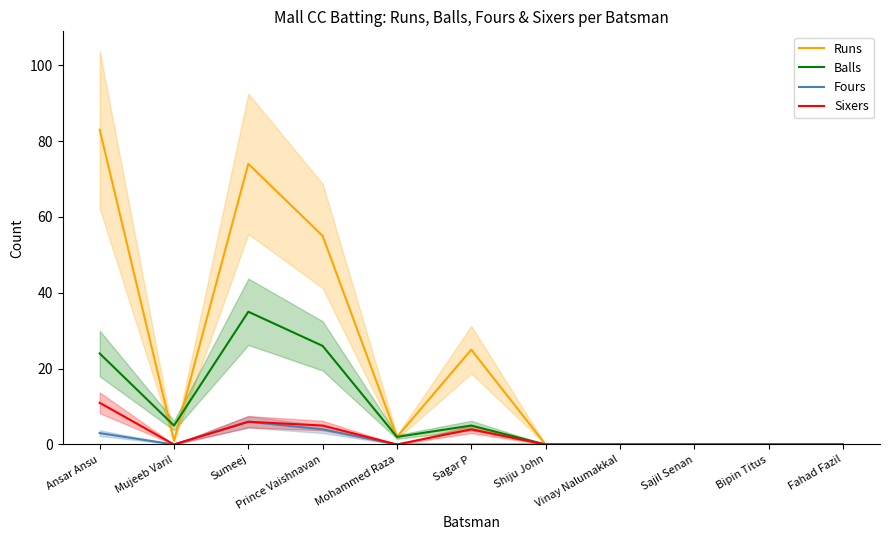

The Sixers series shows 11 at Ansar Ansu. True or false?

True